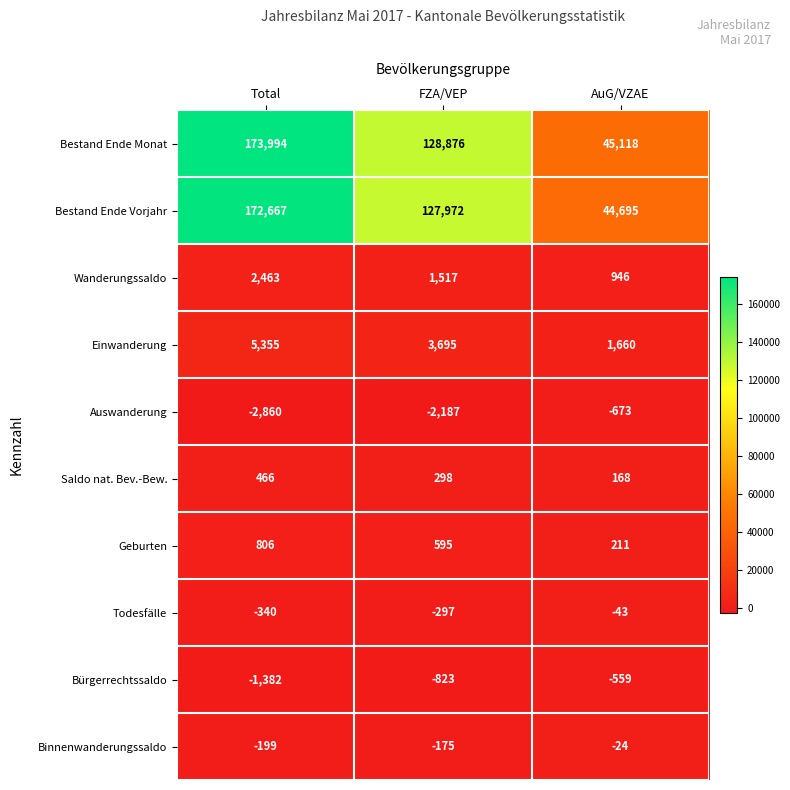

What is the maximum value for Bürgerrechtssaldo?

-559